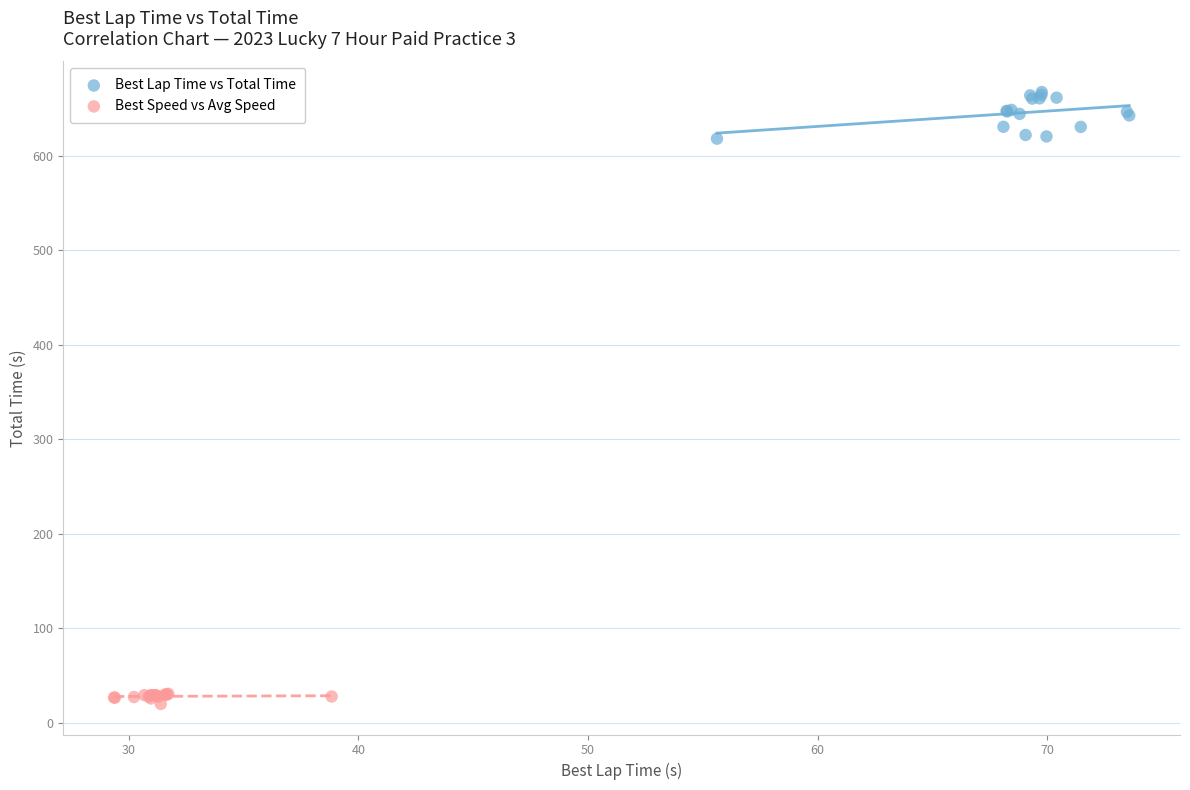

Which series has the widest spread of Y values?

Best Lap Time vs Total Time